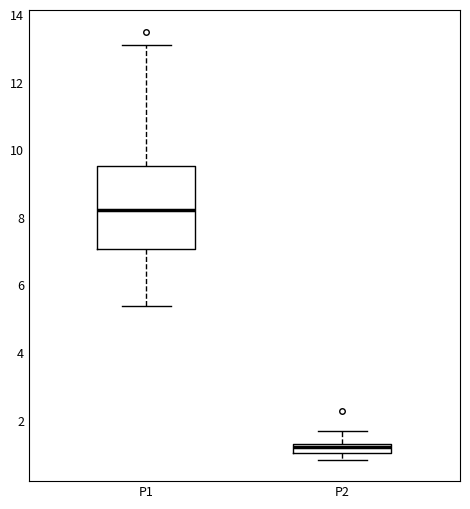

Which box has the lowest median line?

P2